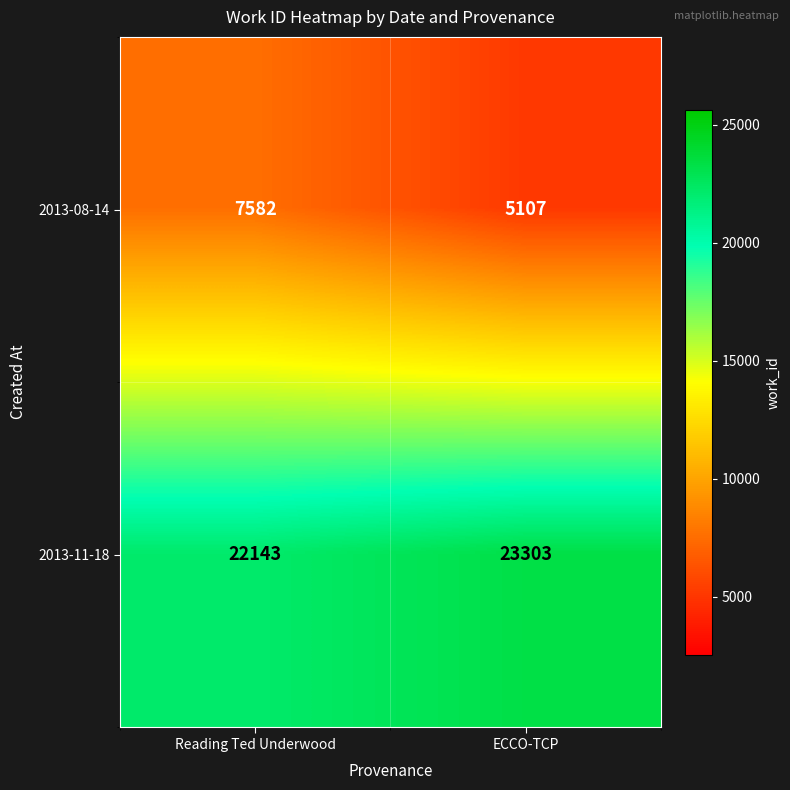

Which series has the widest spread of values?

2013-08-14